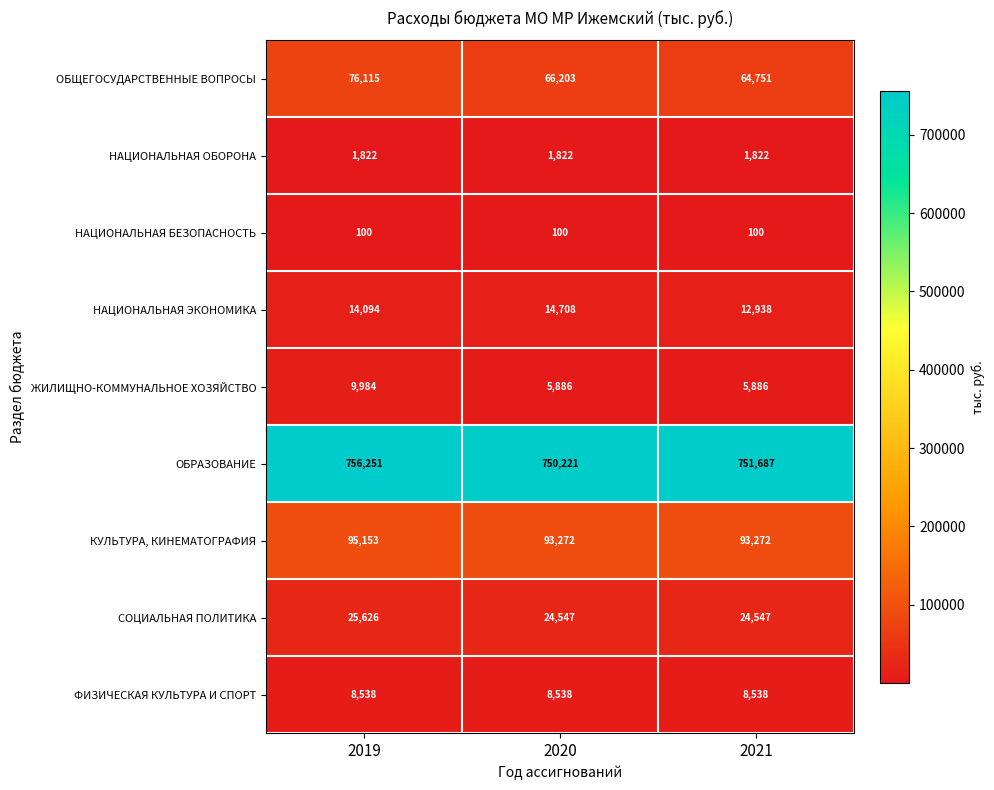

Reading right to left, extract all data points from this chart.

ОБЩЕГОСУДАРСТВЕННЫЕ ВОПРОСЫ: 2021=64751	2020=66203	2019=76115
НАЦИОНАЛЬНАЯ ОБОРОНА: 2021=1822	2020=1822	2019=1822
НАЦИОНАЛЬНАЯ БЕЗОПАСНОСТЬ: 2021=100	2020=100	2019=100
НАЦИОНАЛЬНАЯ ЭКОНОМИКА: 2021=12938	2020=14708	2019=14094
ЖИЛИЩНО-КОММУНАЛЬНОЕ ХОЗЯЙСТВО: 2021=5886	2020=5886	2019=9984
ОБРАЗОВАНИЕ: 2021=751687	2020=750221	2019=756251
КУЛЬТУРА, КИНЕМАТОГРАФИЯ: 2021=93272	2020=93272	2019=95153
СОЦИАЛЬНАЯ ПОЛИТИКА: 2021=24547	2020=24547	2019=25626
ФИЗИЧЕСКАЯ КУЛЬТУРА И СПОРТ: 2021=8538	2020=8538	2019=8538